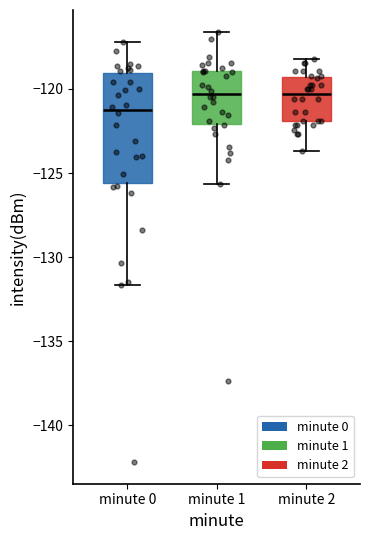

Reading left to right, read every box against the y-axis: the position of its median line, the range the box covers, and the ends of its whiskers. The values are not printed on the chart, so give them approximately, as read against the axis.

minute 0: median -121.5, box -125.5 to -119.0, whiskers -131.5 to -117.0
minute 1: median -120.5, box -122.0 to -119.0, whiskers -125.5 to -116.5
minute 2: median -120.5, box -122.0 to -119.5, whiskers -123.5 to -118.0